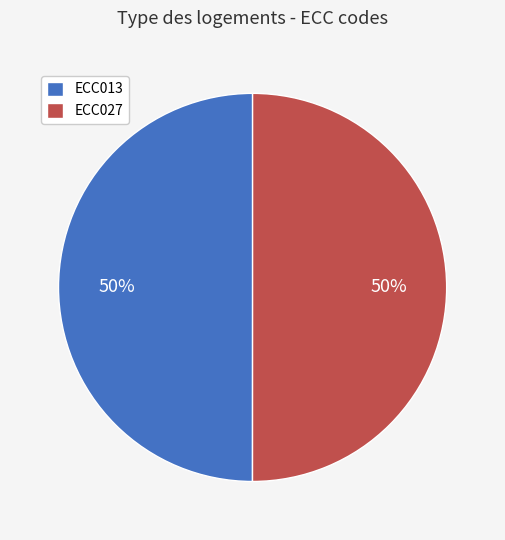

Combined, do ECC027 and ECC013 account for over 50%?

Yes